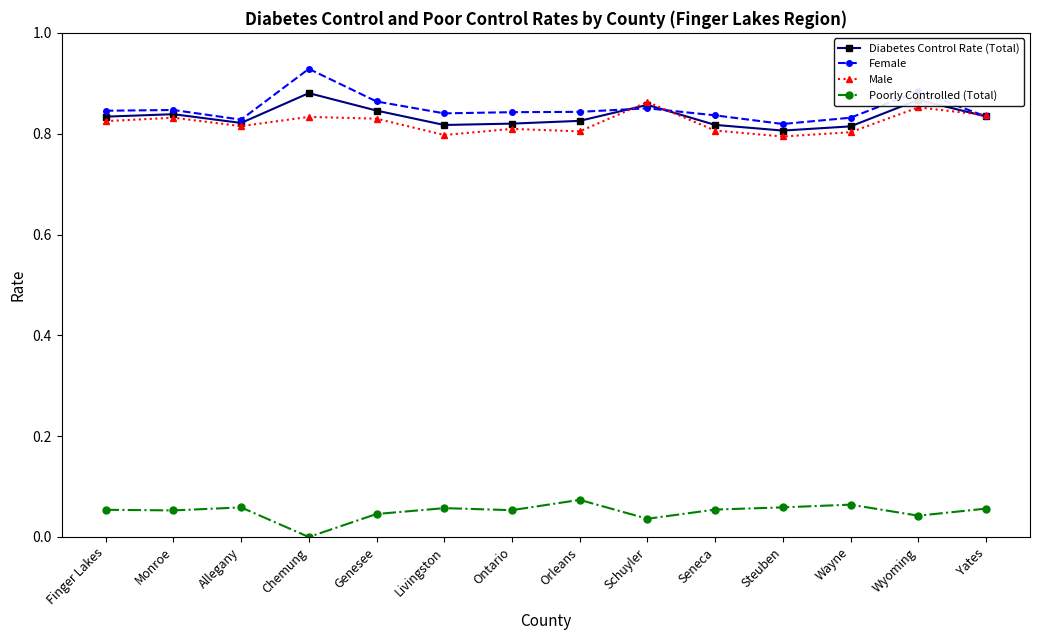

What is the sum of all Male values?

11.5